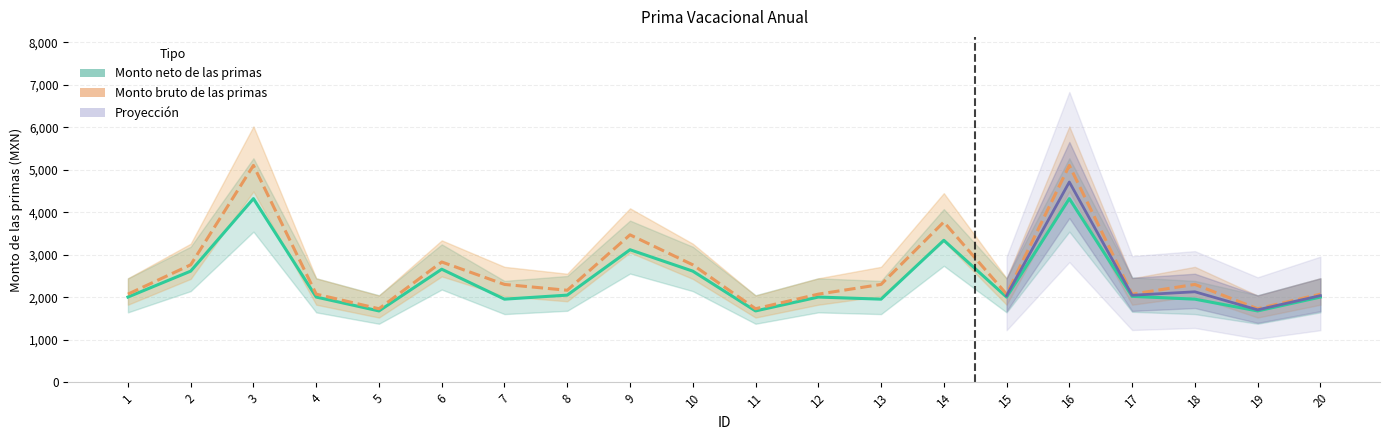

True or false: Monto bruto de las primas and Monto neto de las primas cross at least once.

False